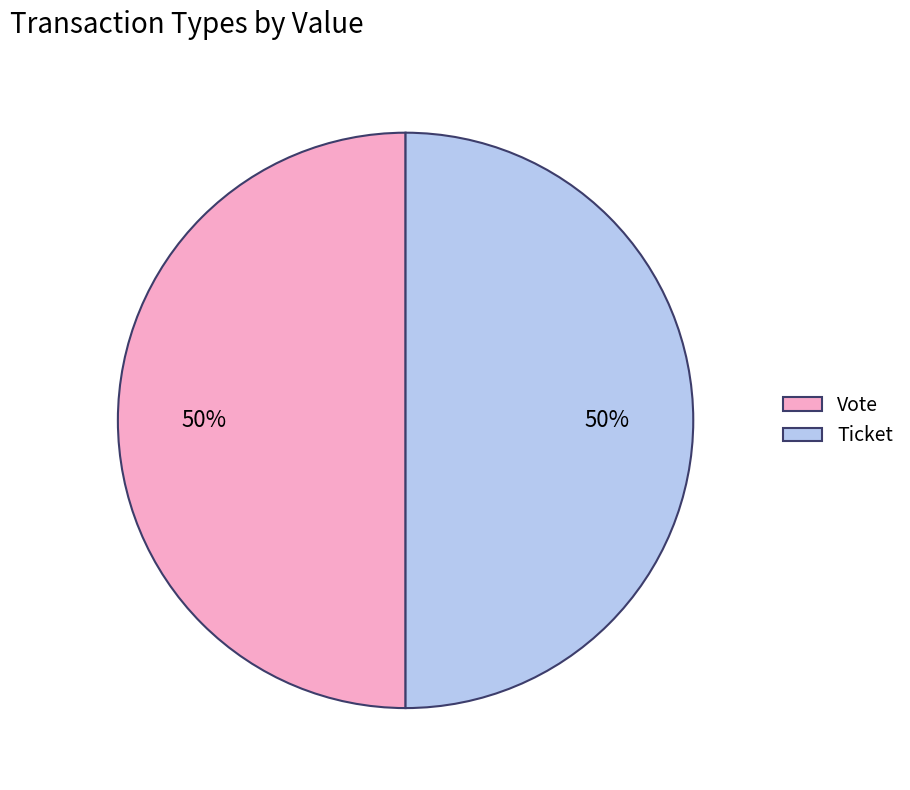

True or false: Ticket accounts for 50% of the total.

True